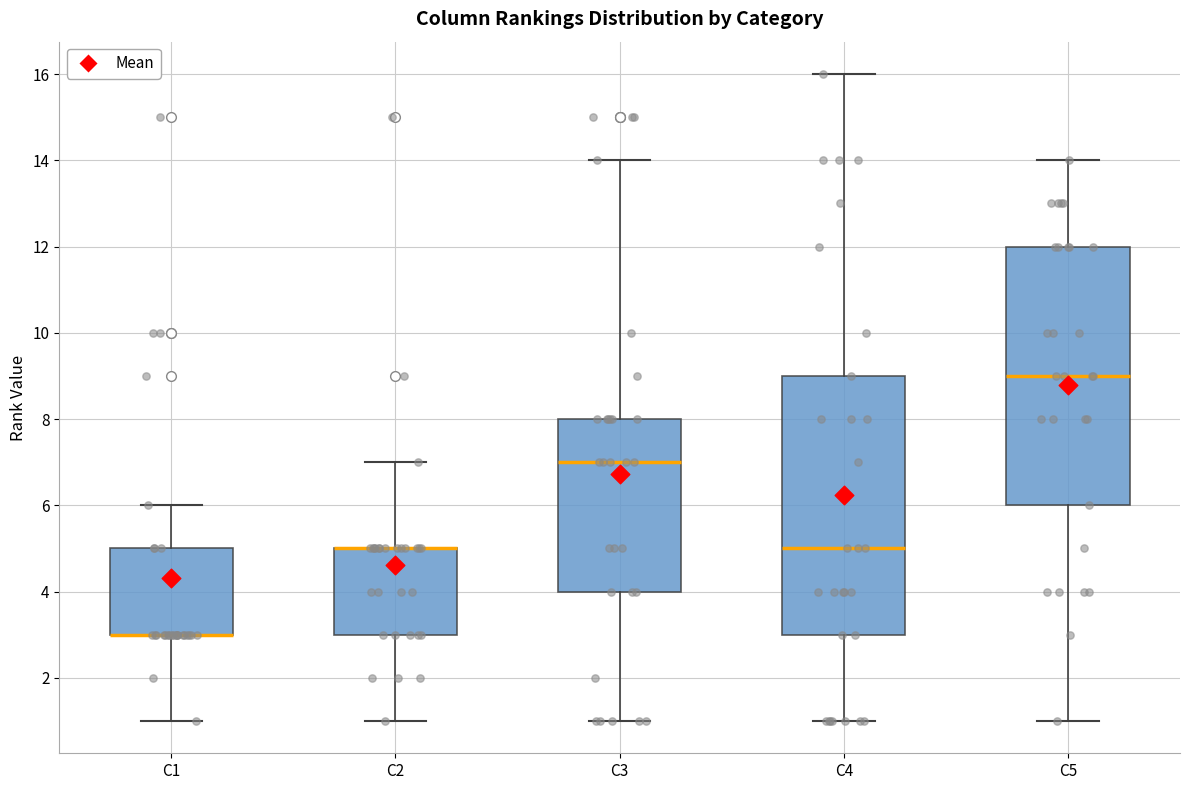

Where does the upper whisker of the box for C3 end on the y-axis? The values are not printed on the chart, so give them approximately, as read against the axis.

14